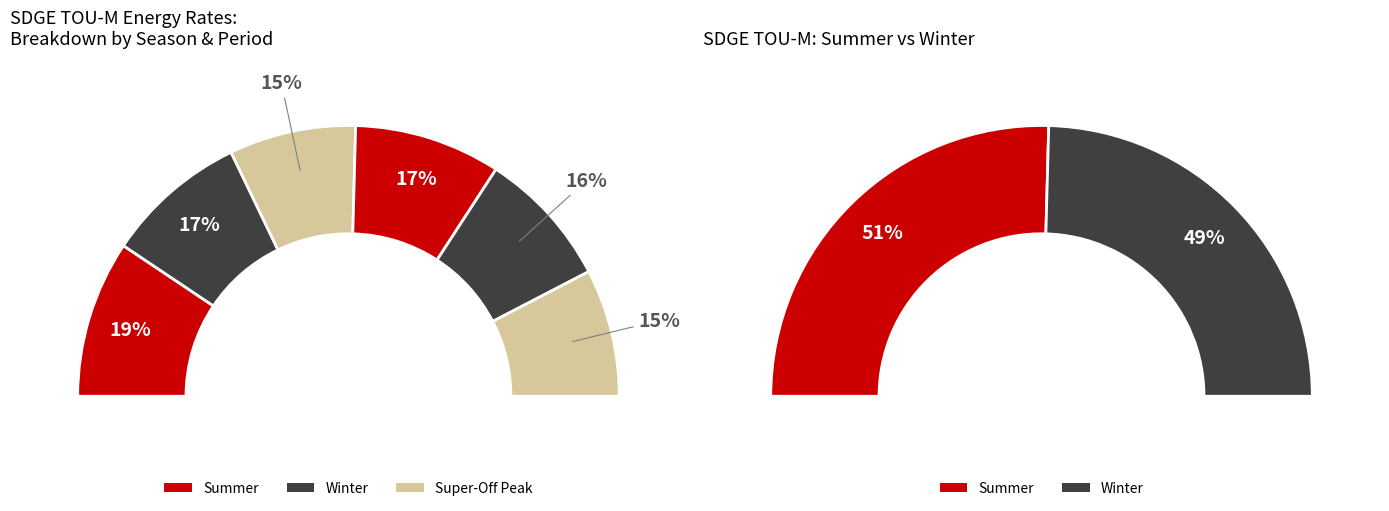

To the nearest percent, what is the combined percentage of Winter On-Peak and Winter Super-Off Peak?

33%